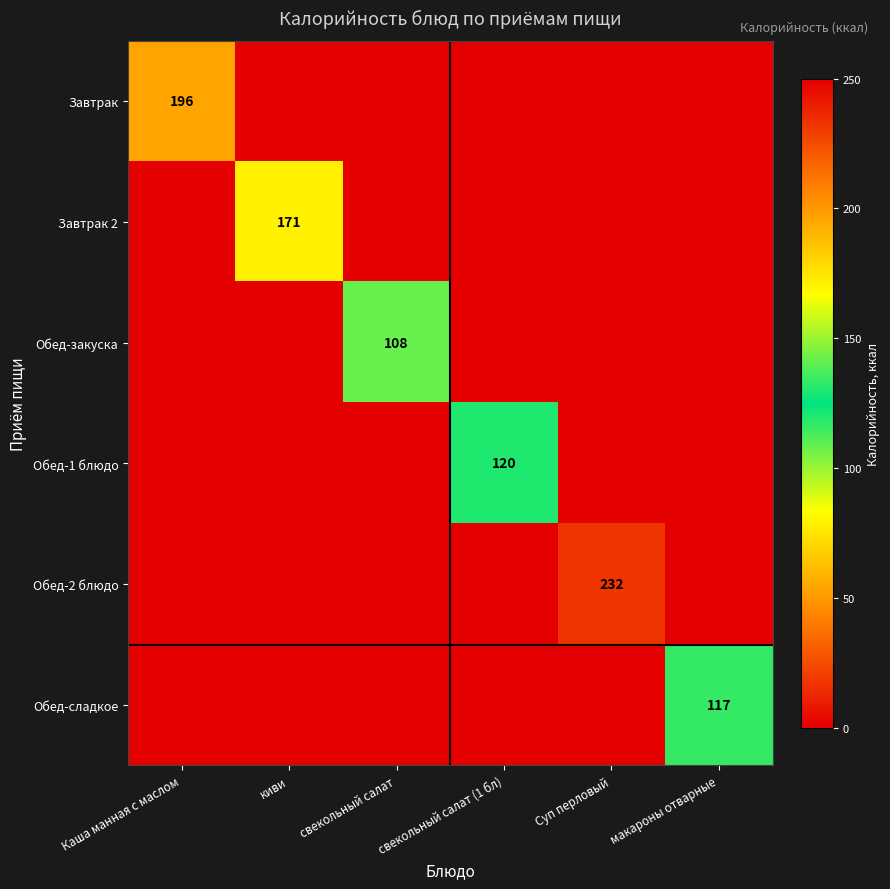

Is it true that Обед-сладкое equals 58 at макароны отварные?

False